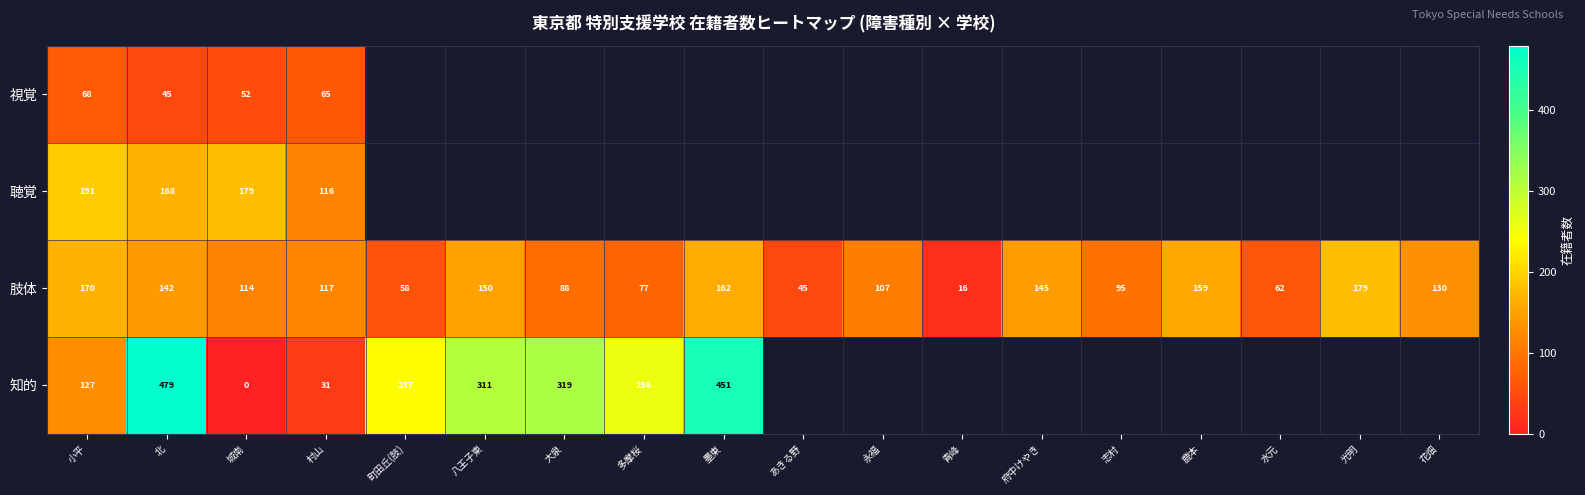

Is it true that 肢体 equals 38 at 北?

False